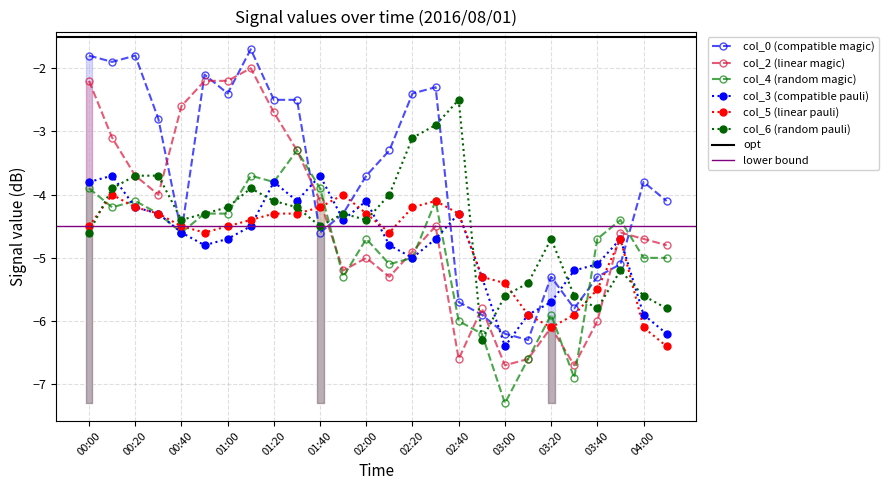

True or false: col_5 (0.967) has more than 0 interior local peaks.

True